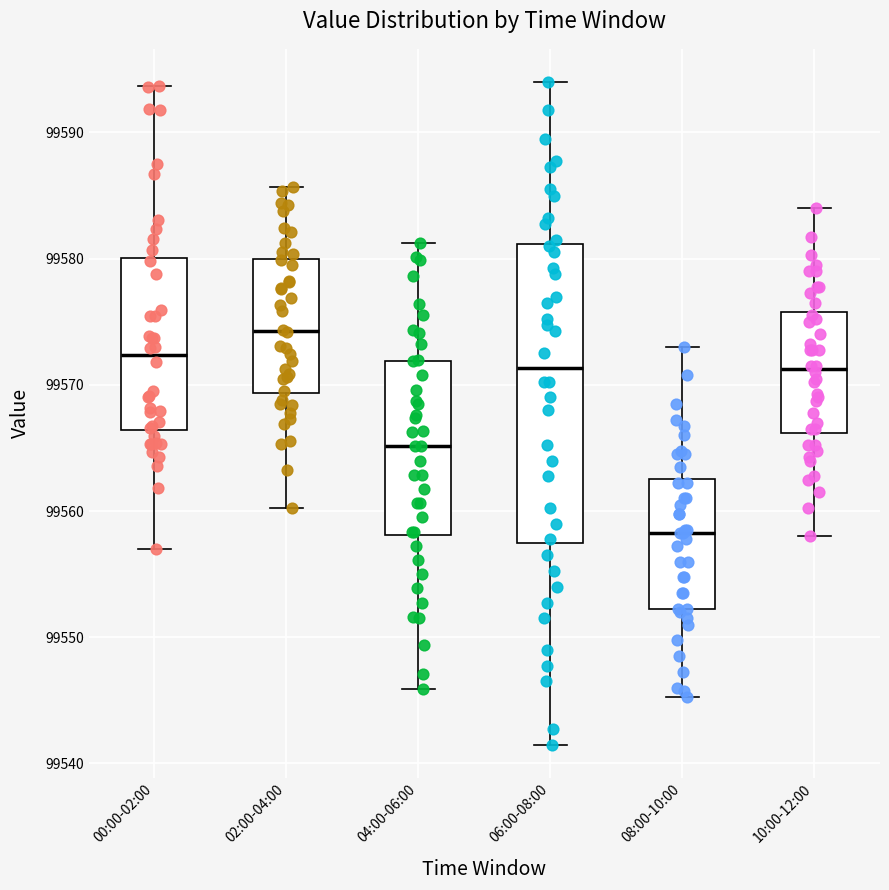

Comparing the boxes themselves (not the whiskers), which one is the tallest?

06:00-08:00